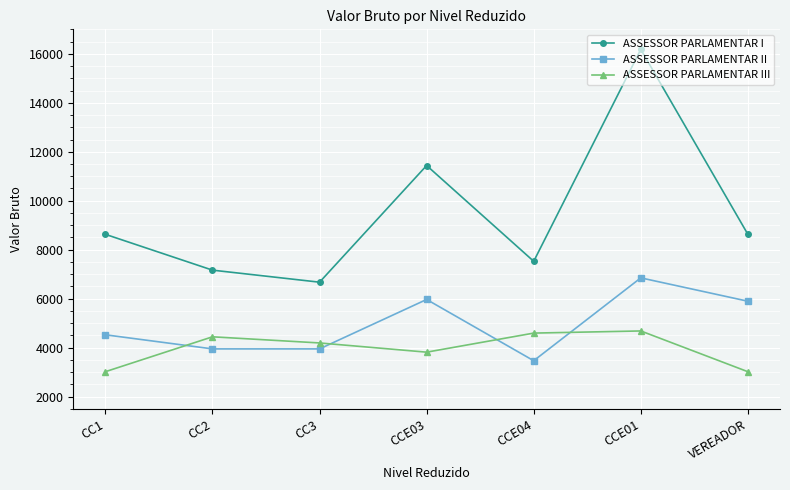

How many values in the ASSESSOR PARLAMENTAR II series exceed 4524?

4